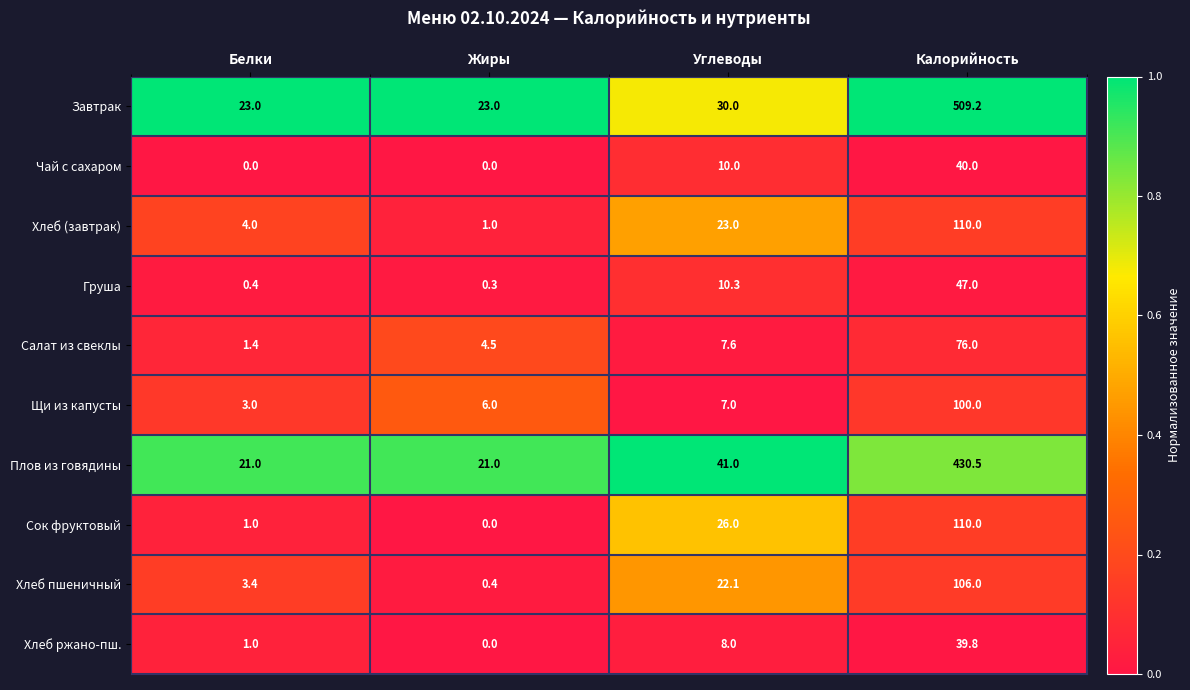

What is the difference between the Хлеб (завтрак) values at Углеводы and Жиры?

22.0